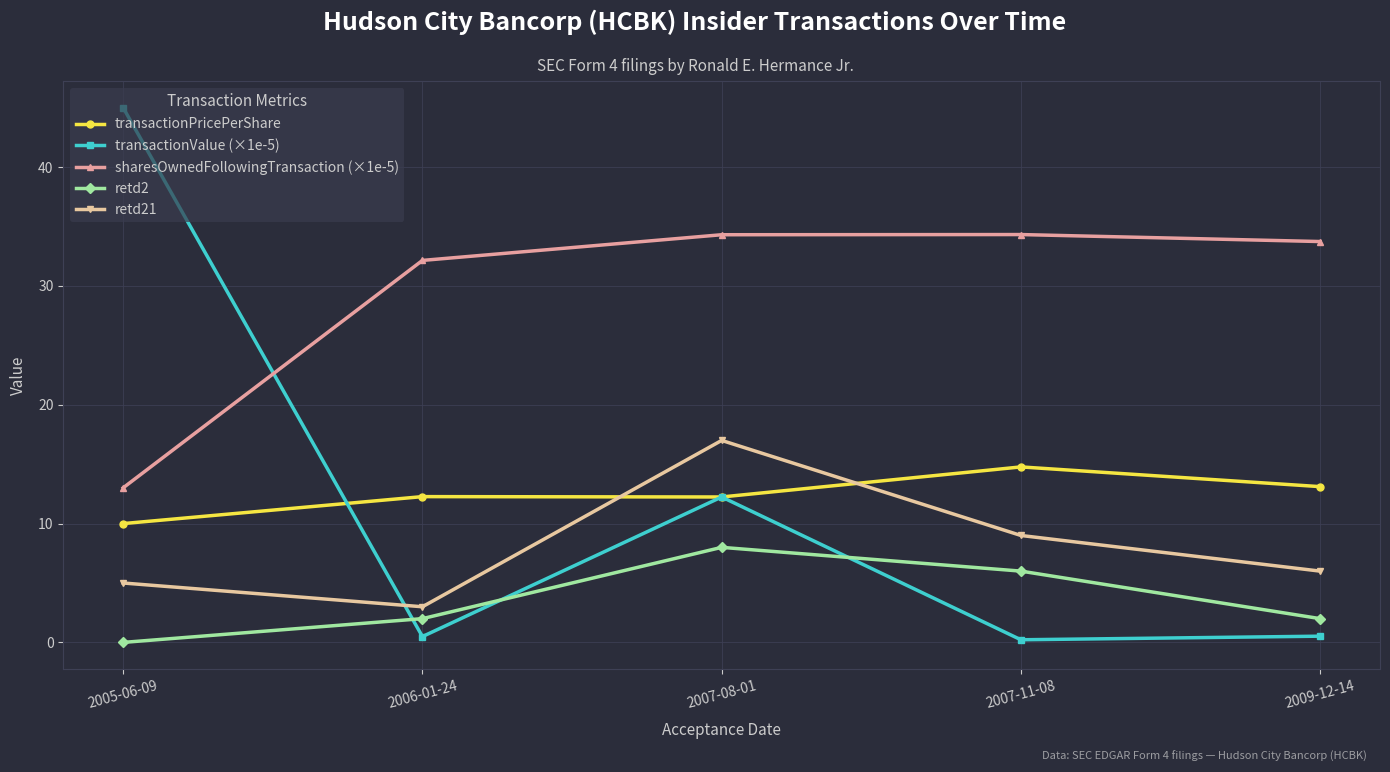

Rank the series by their maximum value, from highest to lowest.

transactionValue (×1e-5), sharesOwnedFollowingTransaction (×1e-5), retd21, transactionPricePerShare, retd2